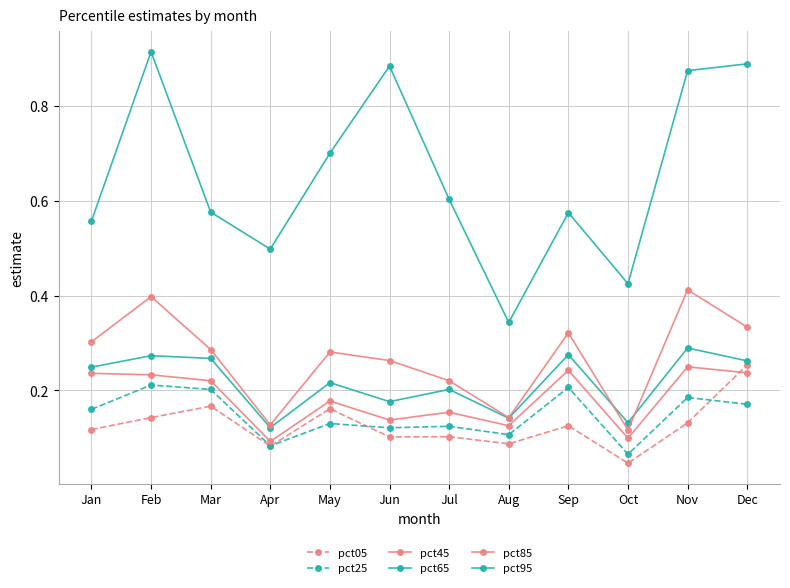

What is the value of the pct85 point at the 8th from the left?

0.1